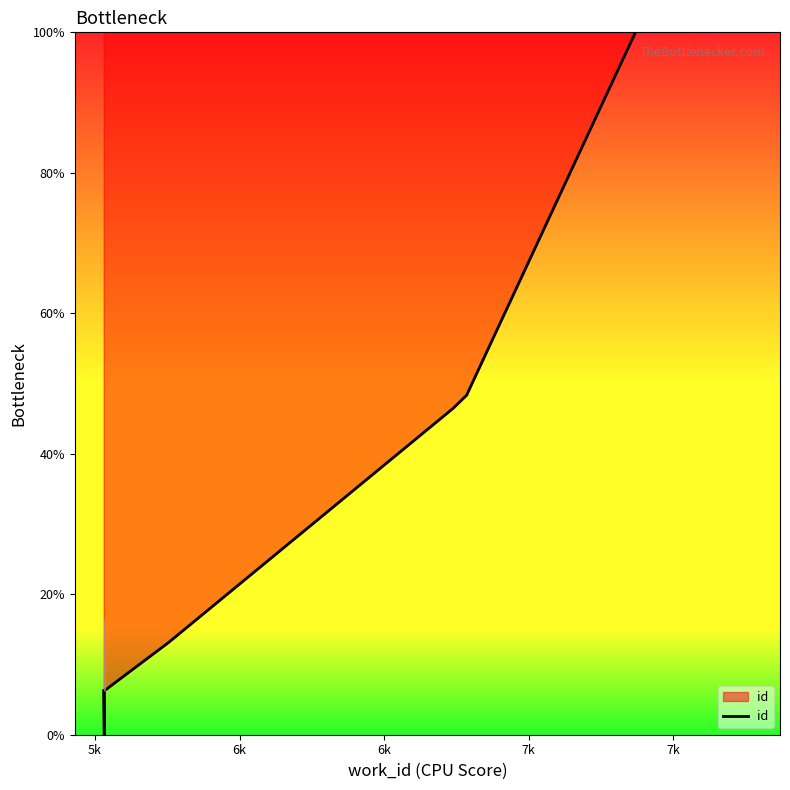

Which category has the lowest value across all series?

5k